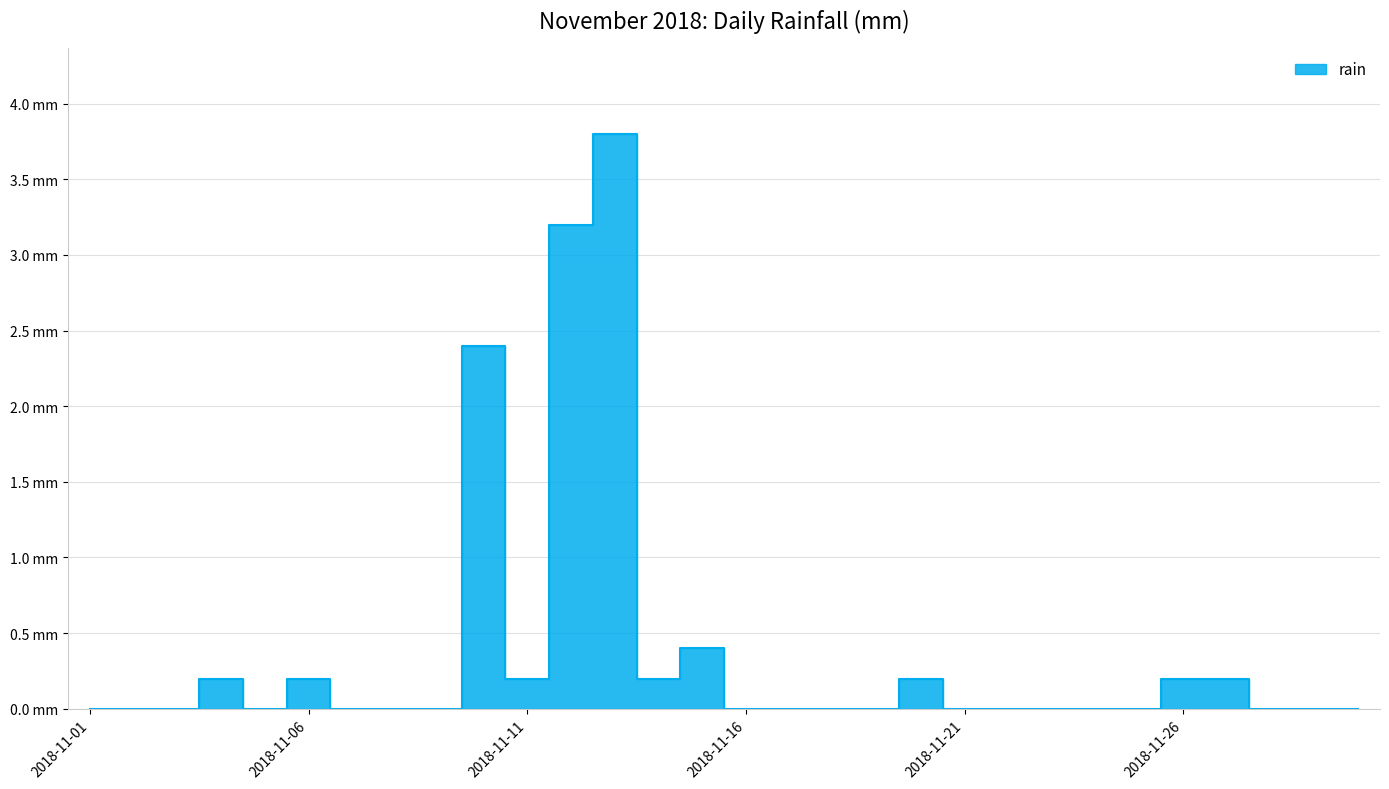

What is the sum of all values?

11.2